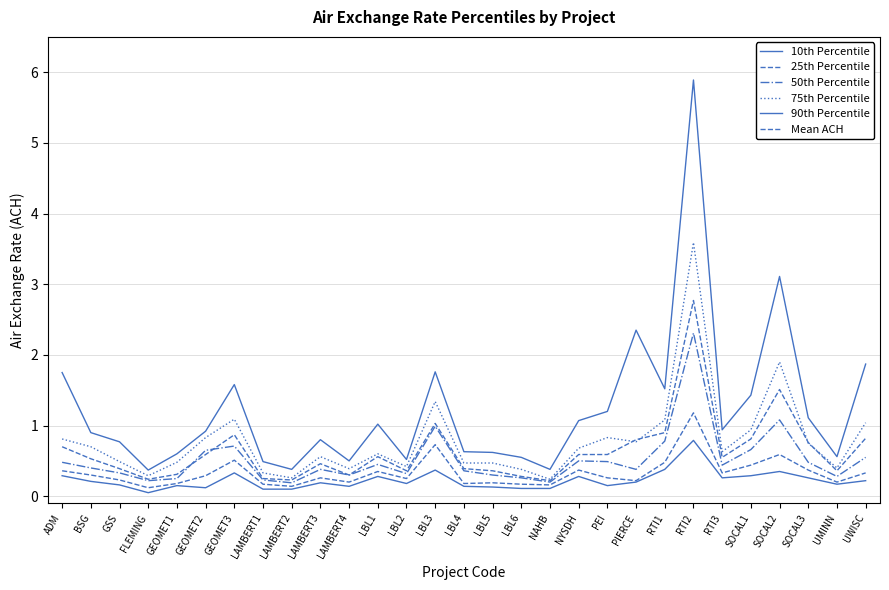

Does the chart display data point markers on the line(s)?

No